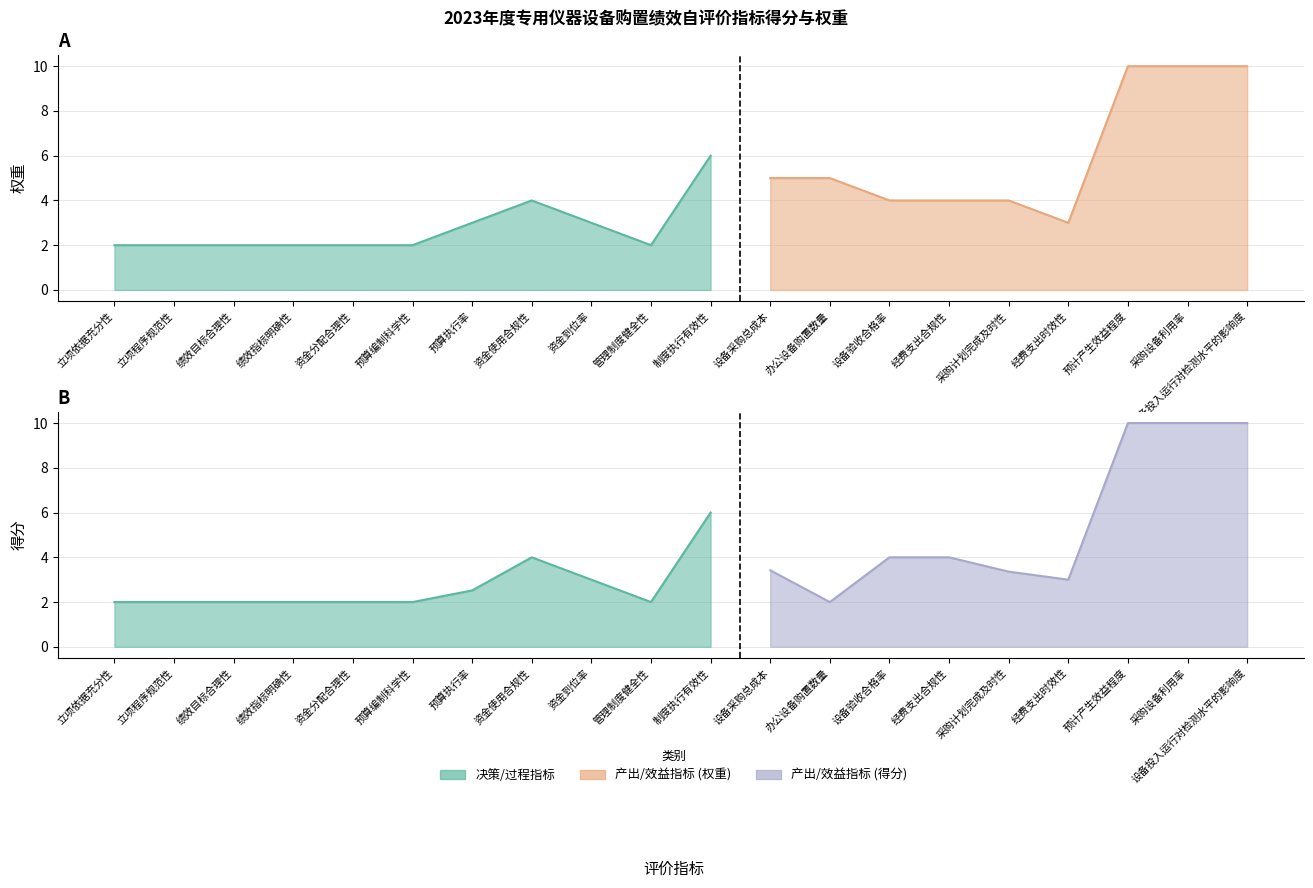

True or false: 得分 and 权重 intersect in this chart.

False